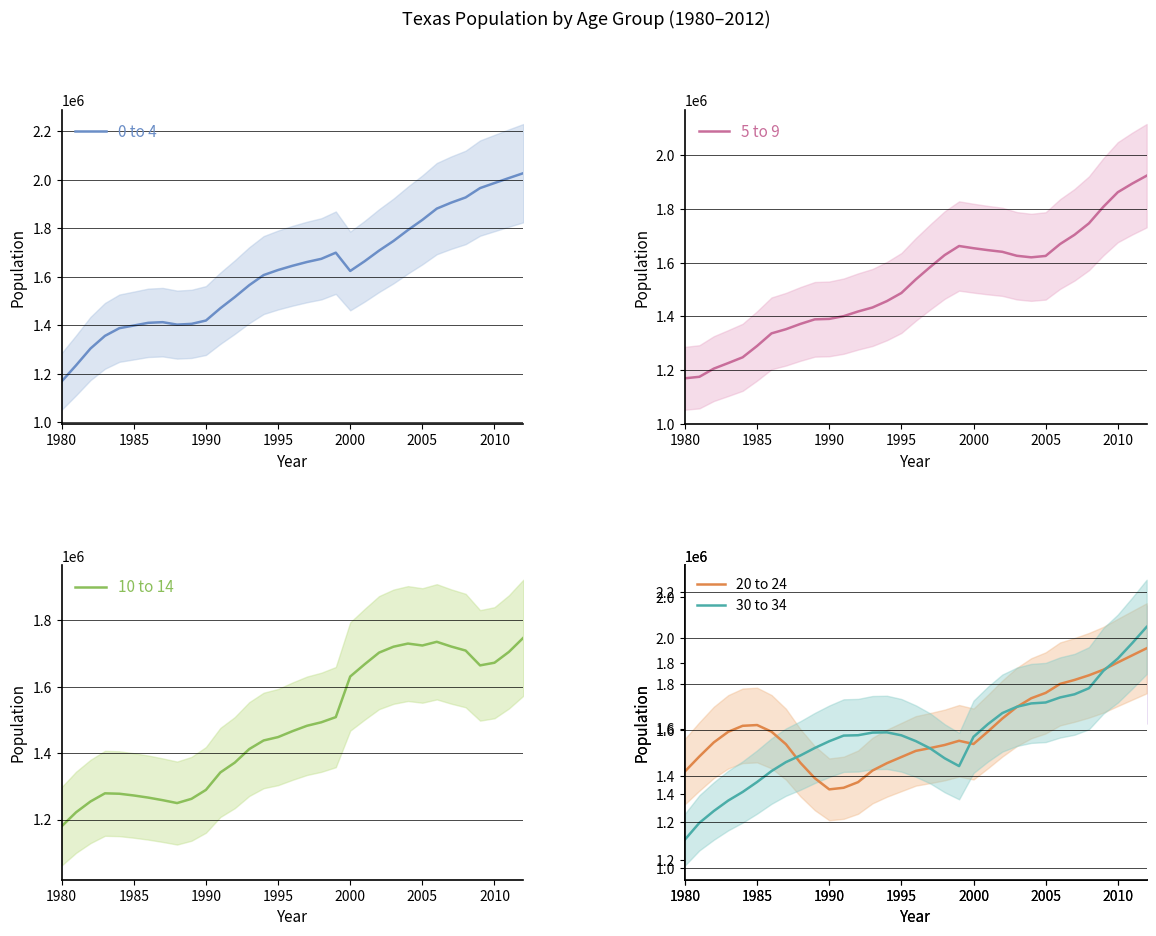

The value of 10 to 14 at 1980 is 599670. True or false?

False